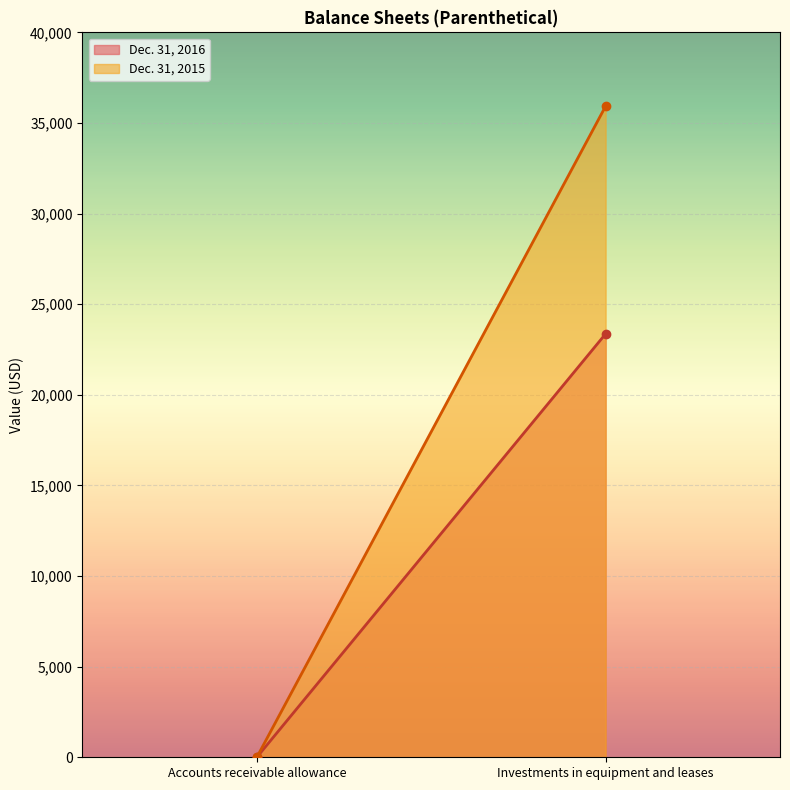

Does the chart display data point markers on the line(s)?

No